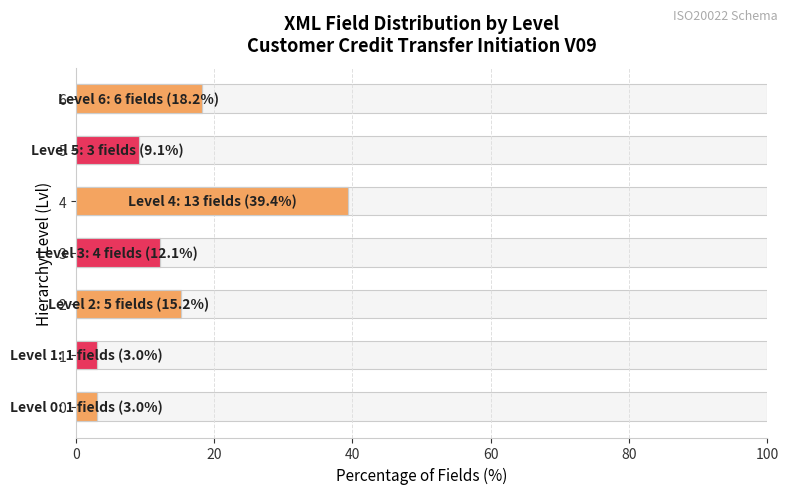

Count the number of categories in the chart.

7